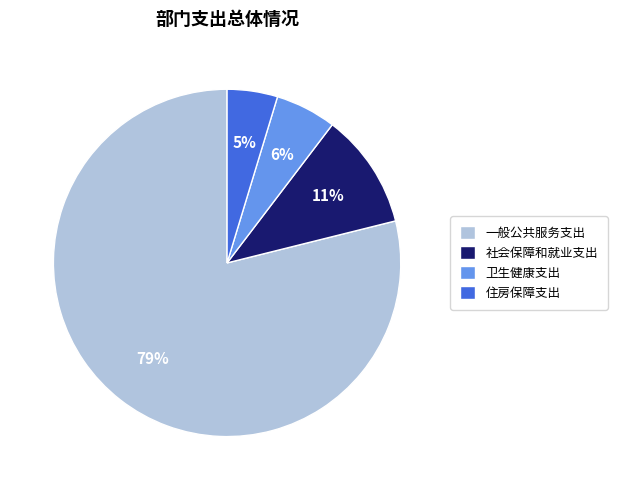

Between 卫生健康支出 and 一般公共服务支出, which is larger?

一般公共服务支出